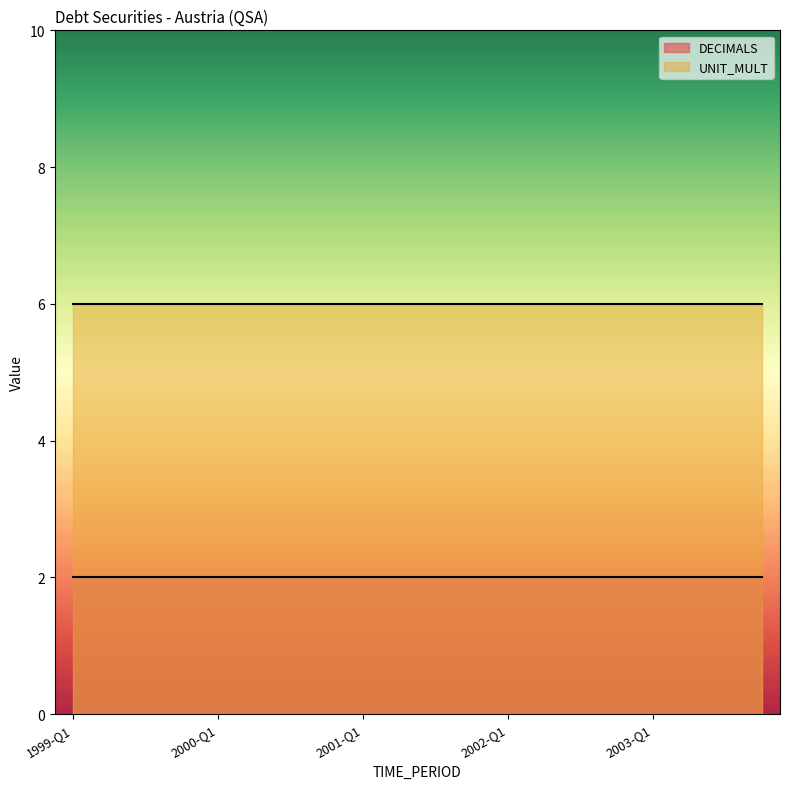

List the series in order of their peak value, highest first.

UNIT_MULT, DECIMALS